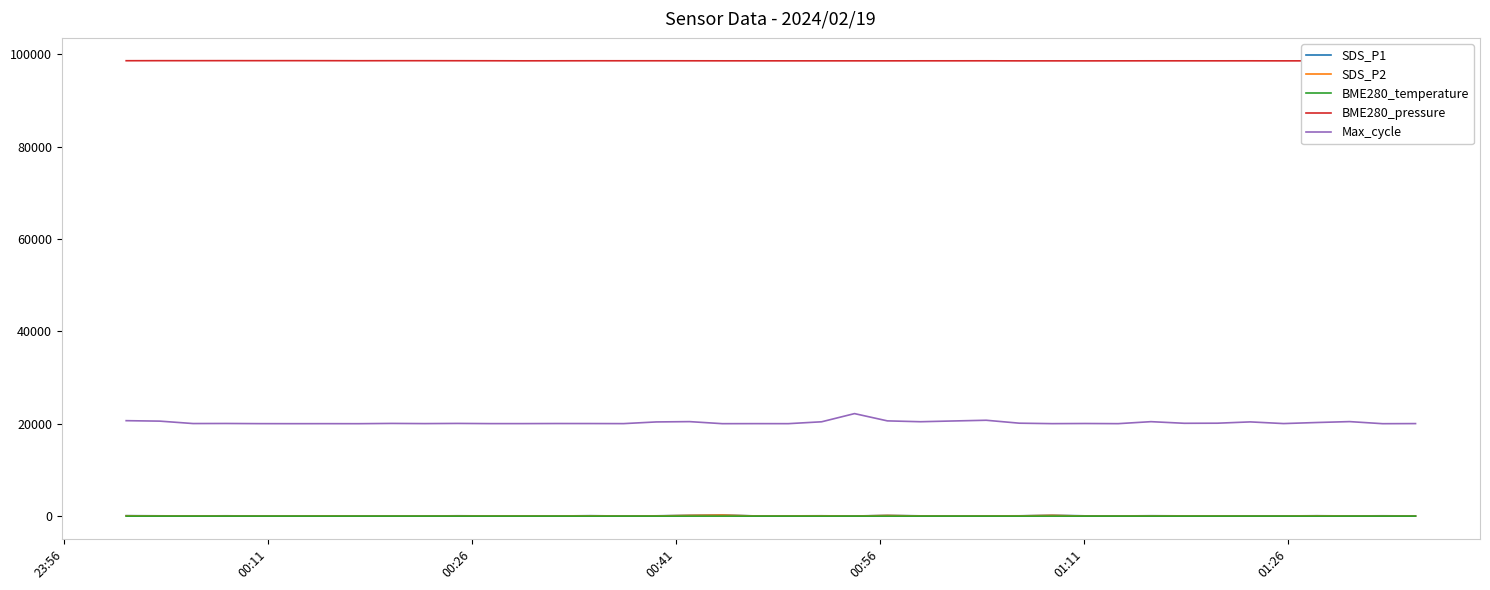

What is the lowest value of the Max_cycle series?

20021.0